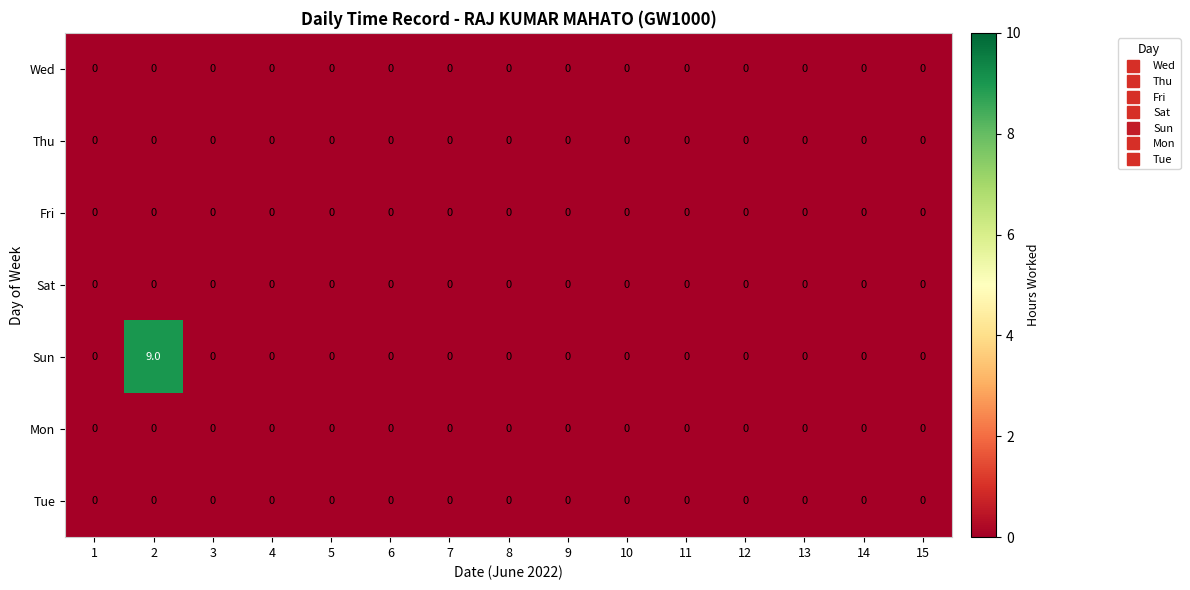

Which series has the largest total across all categories?

Sun